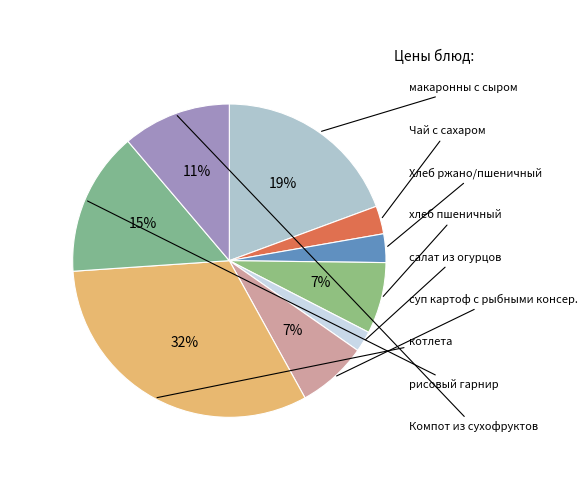

Does Хлеб ржано/пшеничный represent more than half of the total?

No